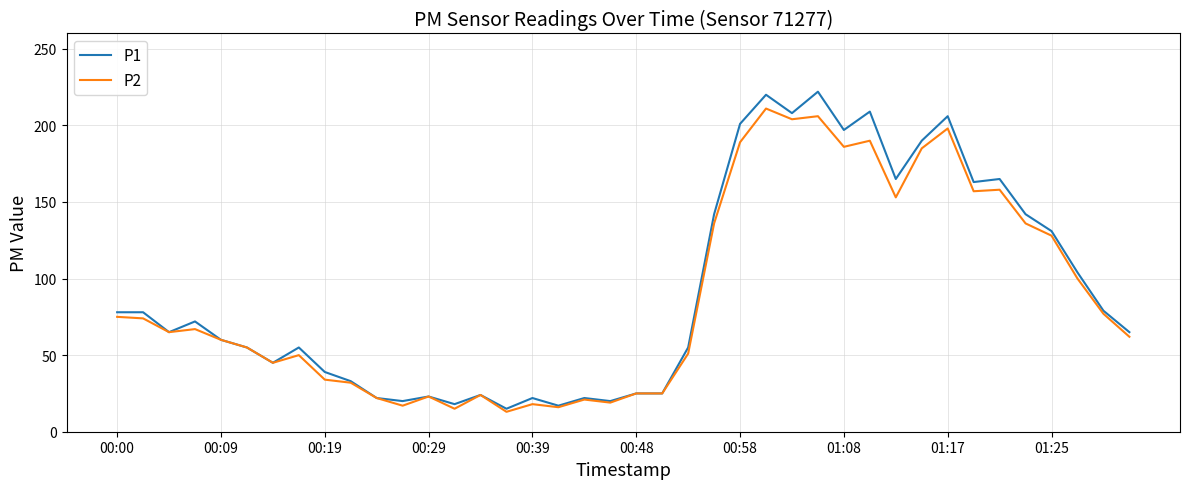

List the series in order of their peak value, highest first.

P1, P2